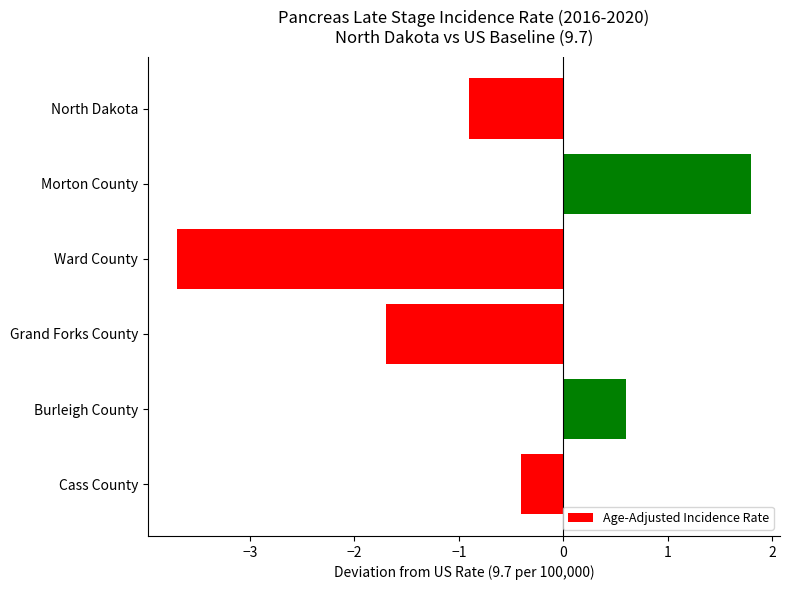

What is the maximum value shown in the chart?

1.8